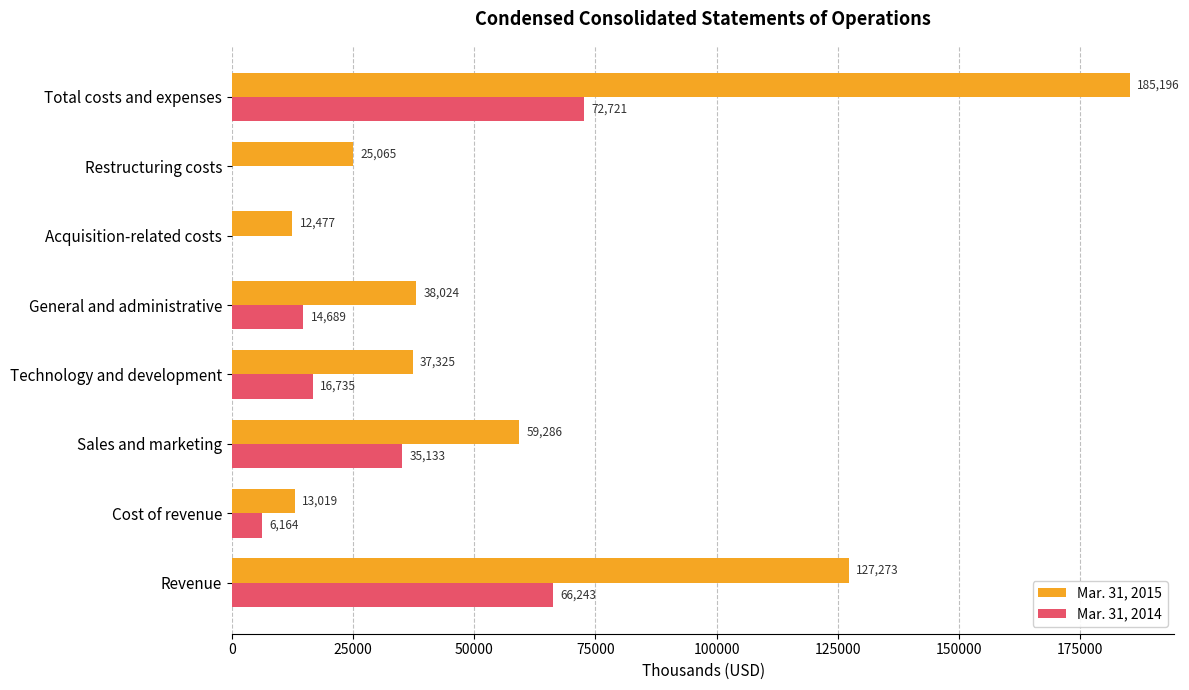

What is the total value across all series at General and administrative?

52713